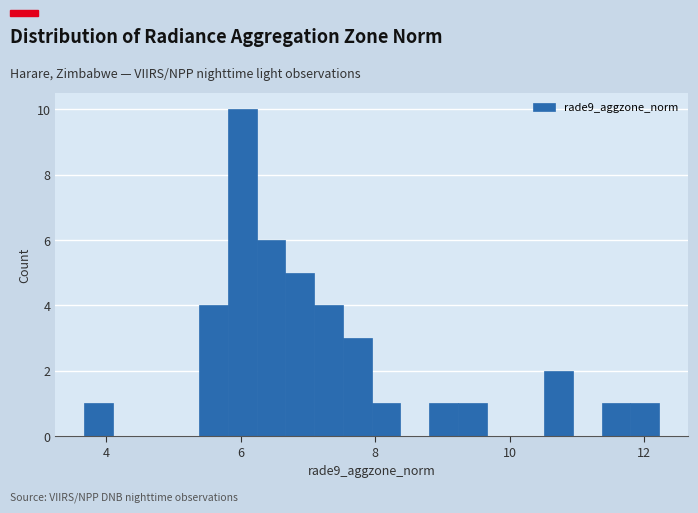

Read against the x-axis, roughly where is the centre of the tallest bar?

6.0